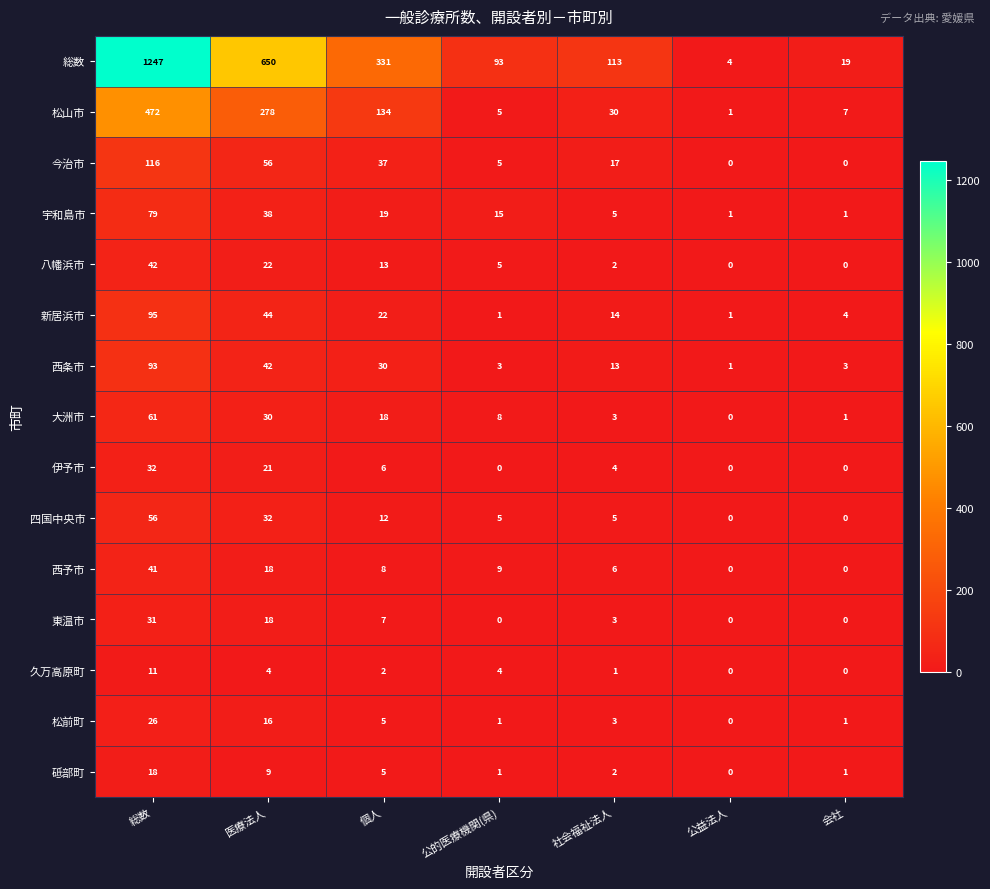

Which category has the highest value in the 伊予市 series?

総数